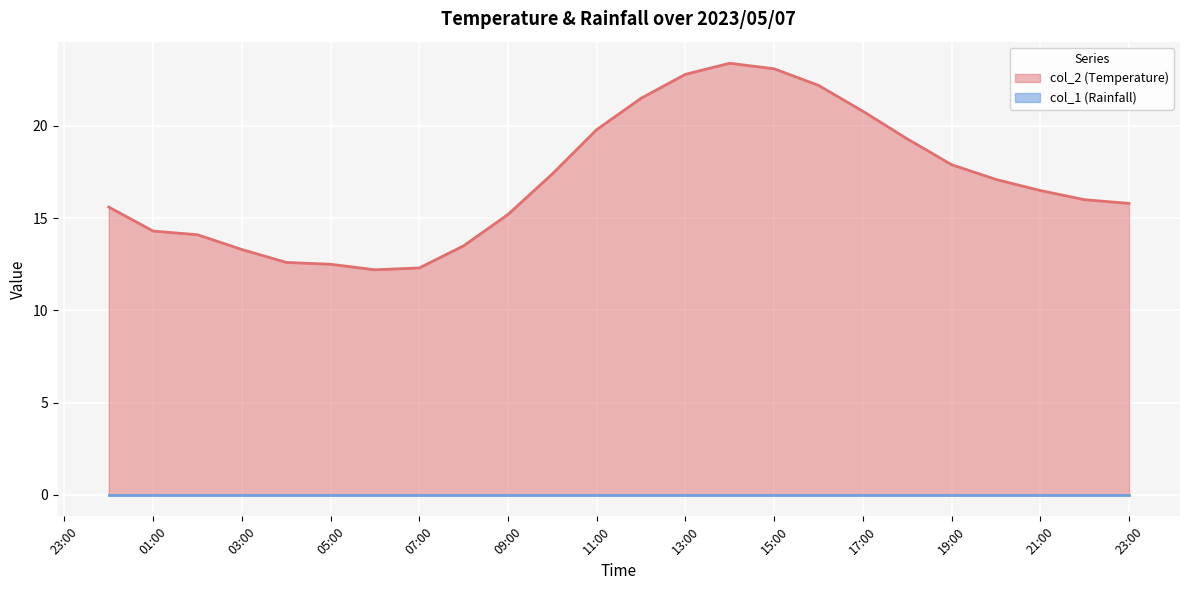

Between 09:00 and 17:00, which series saw the biggest shift?

col_2 (Temperature)